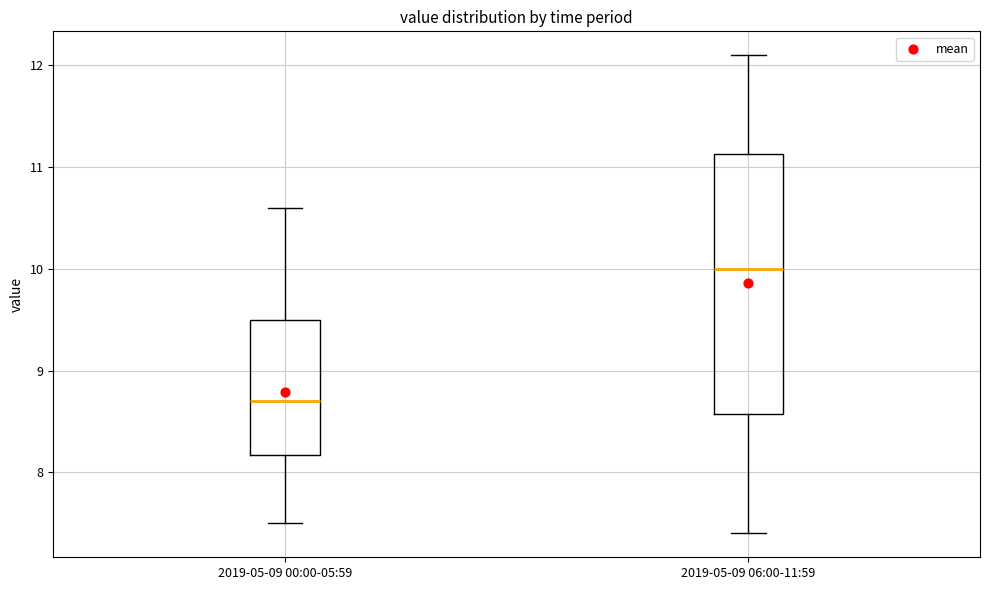

Which box is the tallest, from its lower edge to its upper edge?

2019-05-09 06:00-11:59